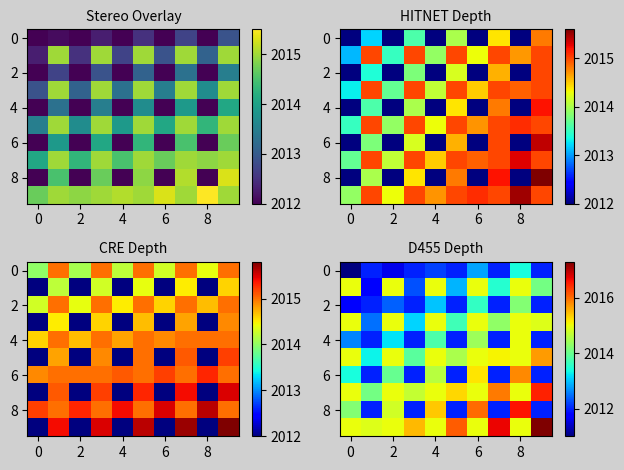

What is the lowest value of the 4 series?

2012.0